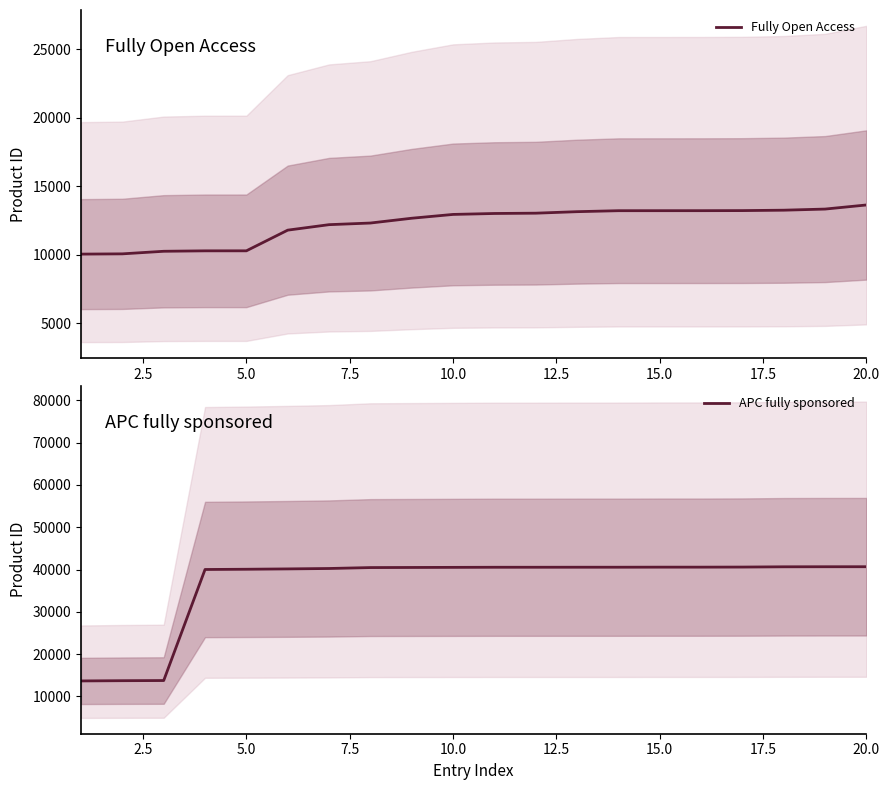

Does the chart display data point markers on the line(s)?

No